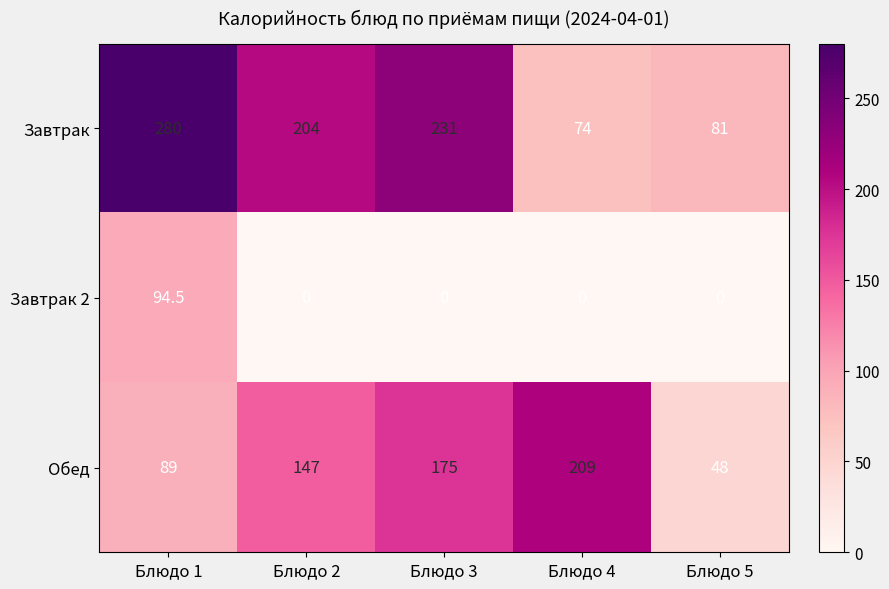

Rank the series by their maximum value, from lowest to highest.

Завтрак 2, Обед, Завтрак